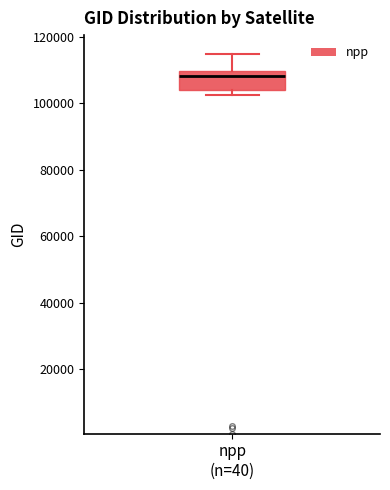

Where does the median line of the box for npp (n=40) sit on the y-axis? The values are not printed on the chart, so give them approximately, as read against the axis.

108000